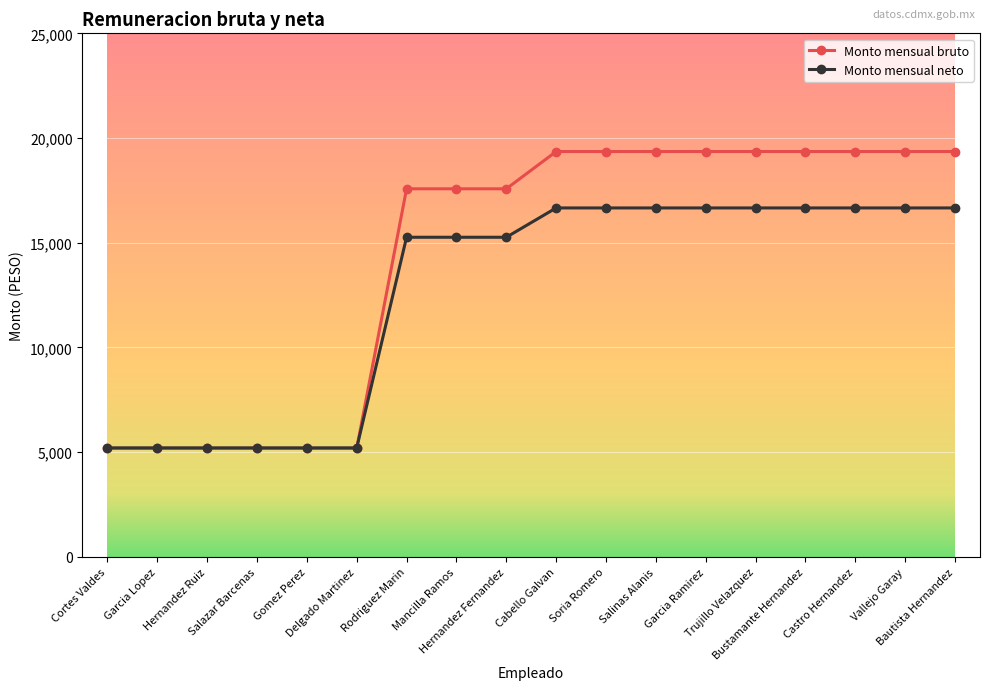

The Monto mensual bruto series shows 8035.8 at Castro Hernandez. True or false?

False